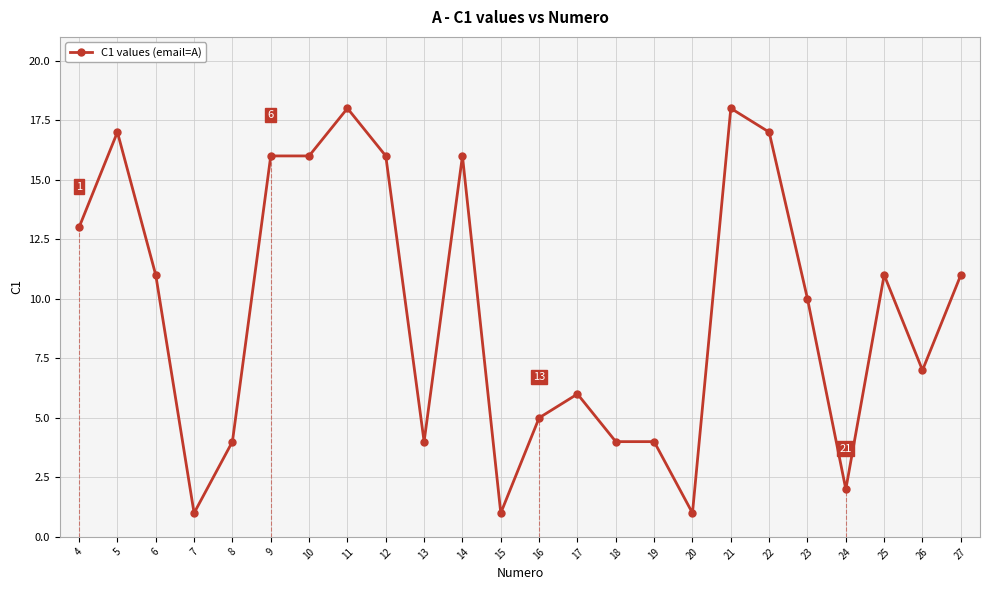

What is the sum of all values?

229